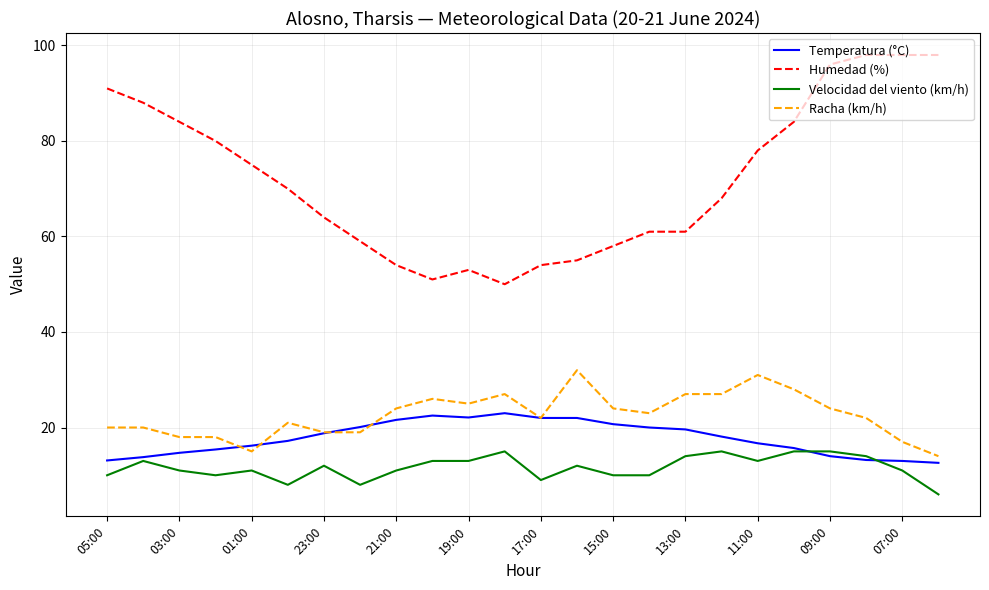

At how many categories does at least one series exceed 67?

13